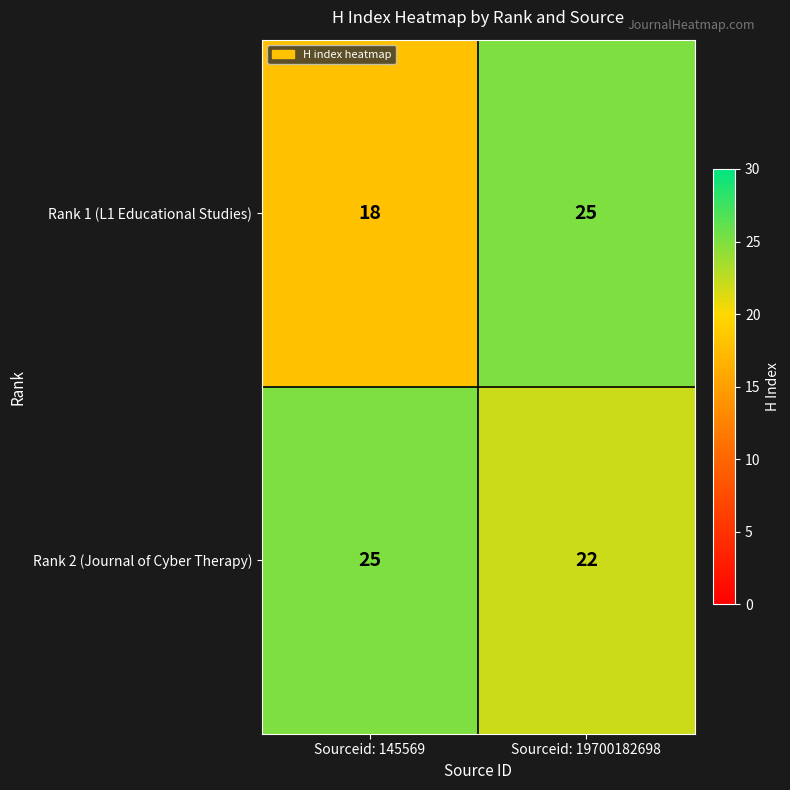

Which series has the largest total across all categories?

Rank 2 (Journal of Cyber Therapy)